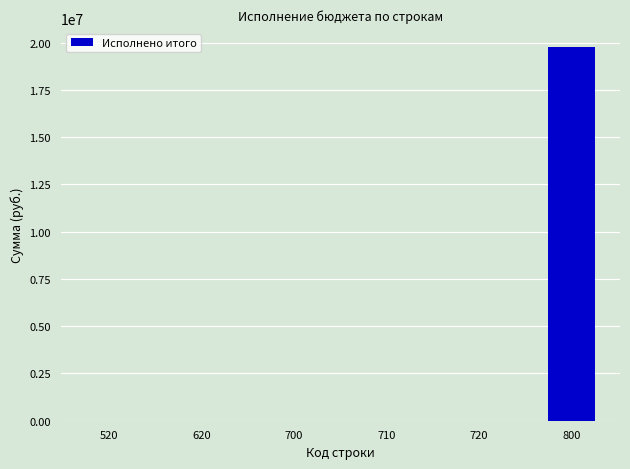

Which category has the highest value across all series?

800